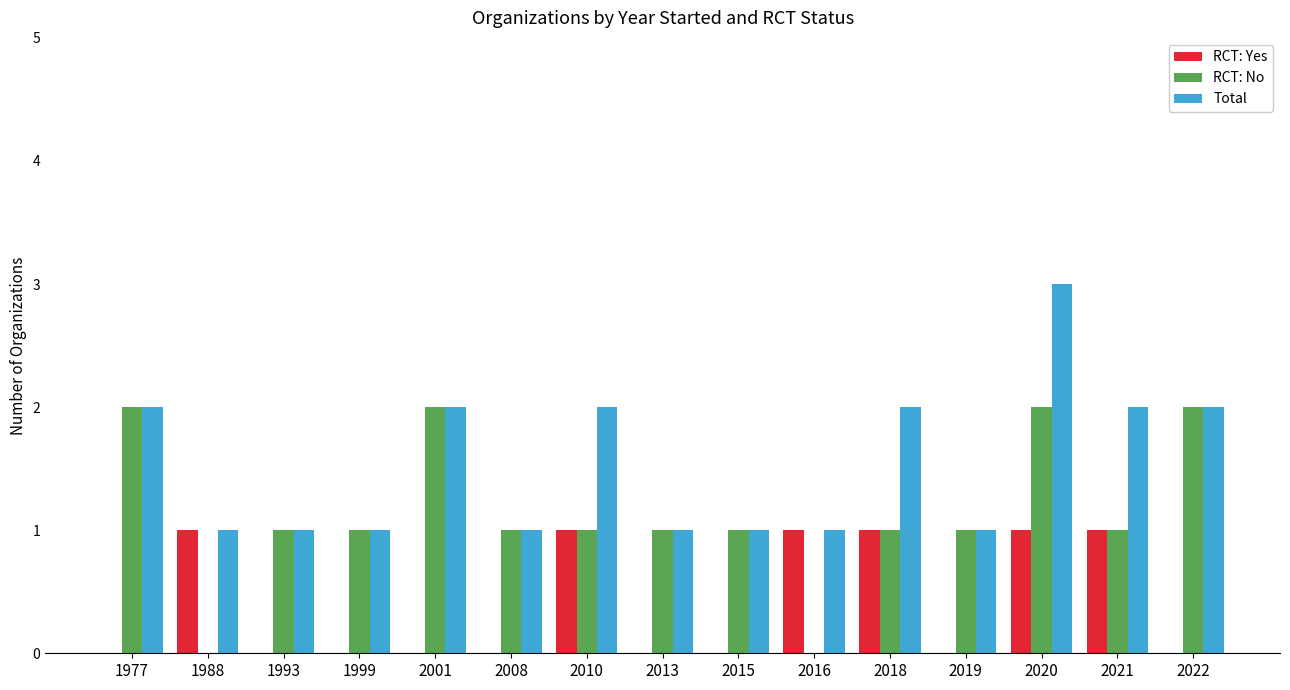

True or false: Total has a value of 3 at 2020.

True